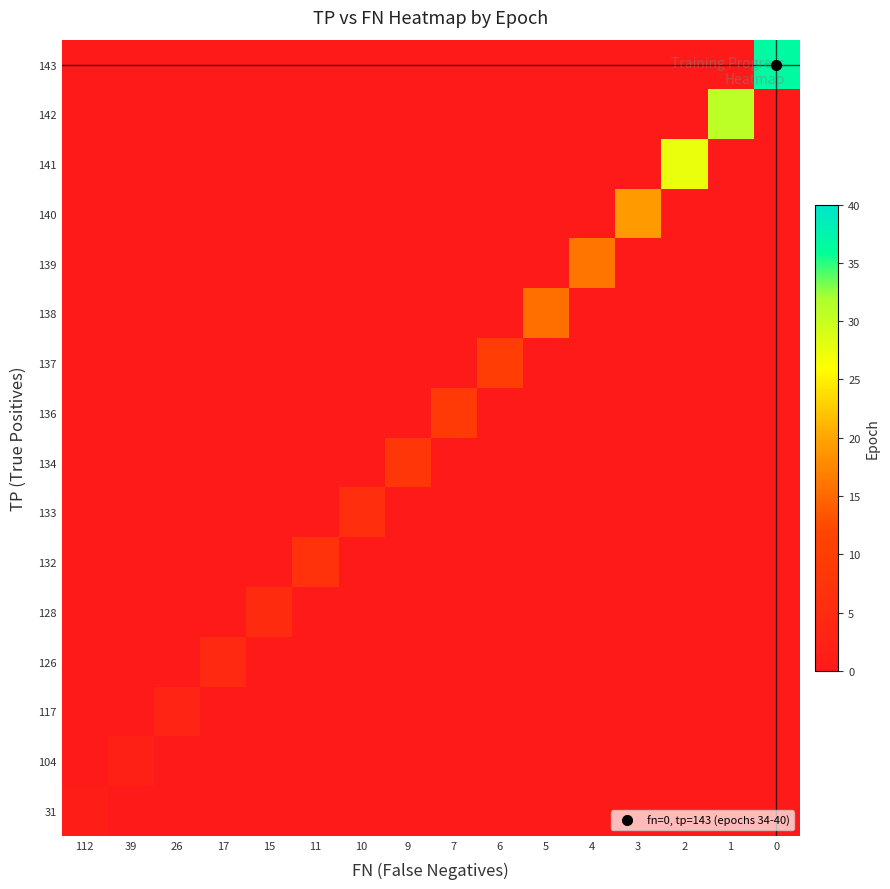

How many categories are shown in the chart?

16